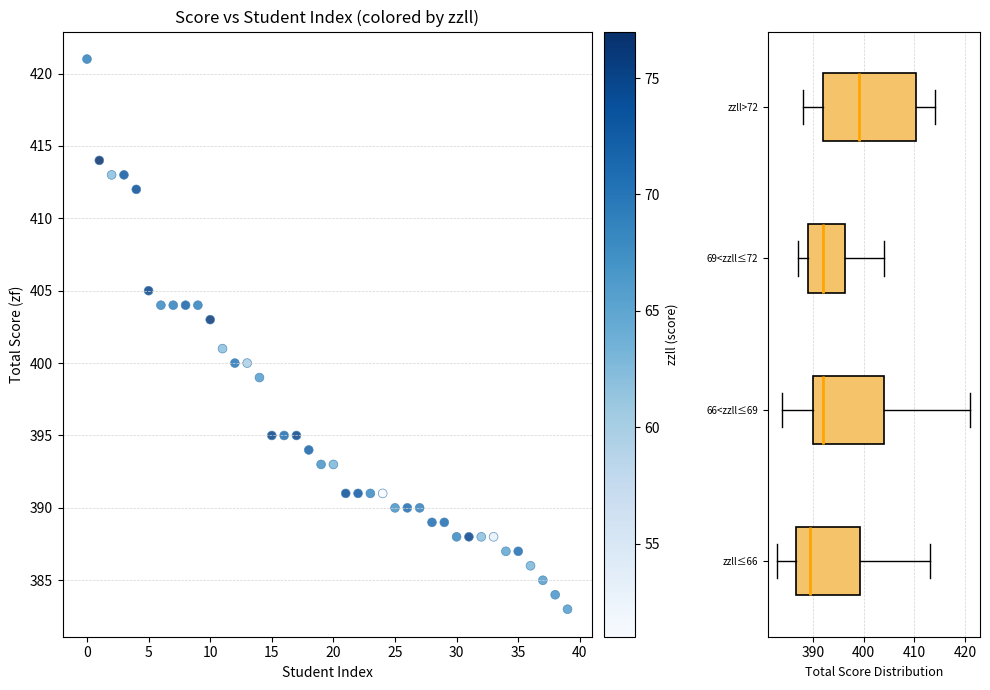

What is the range of Y values (max minus min)?

38